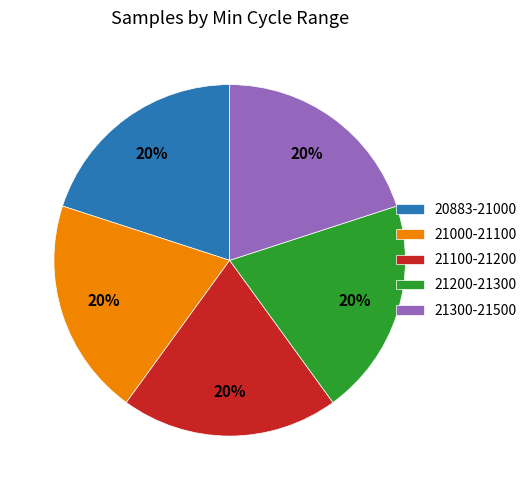

The 21000-21100 slice represents 25% of the pie. True or false?

False